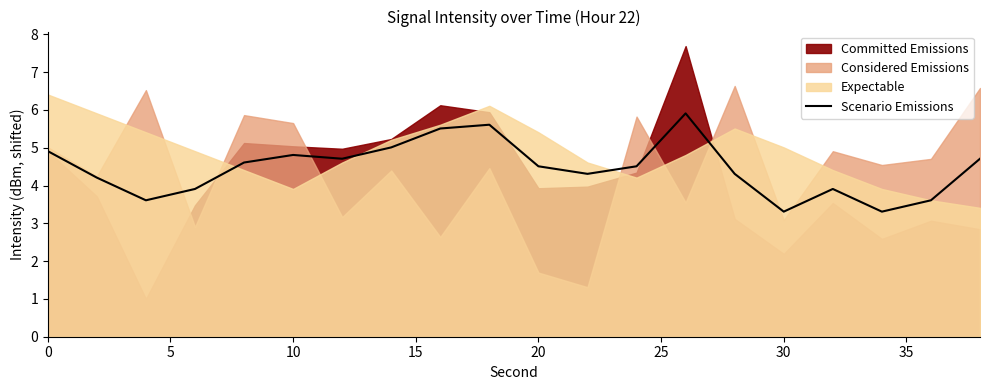

The value of Scenario Emissions at 30 is 5.6. True or false?

False